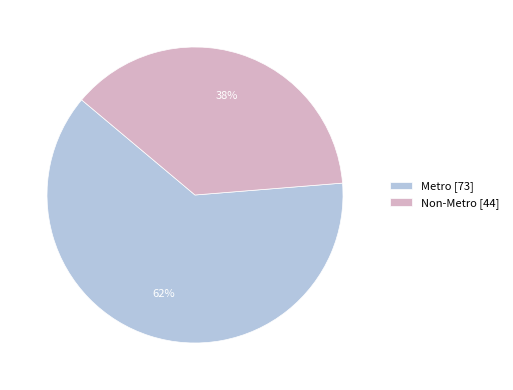

To the nearest percent, what percentage of the pie is Metro?

62%